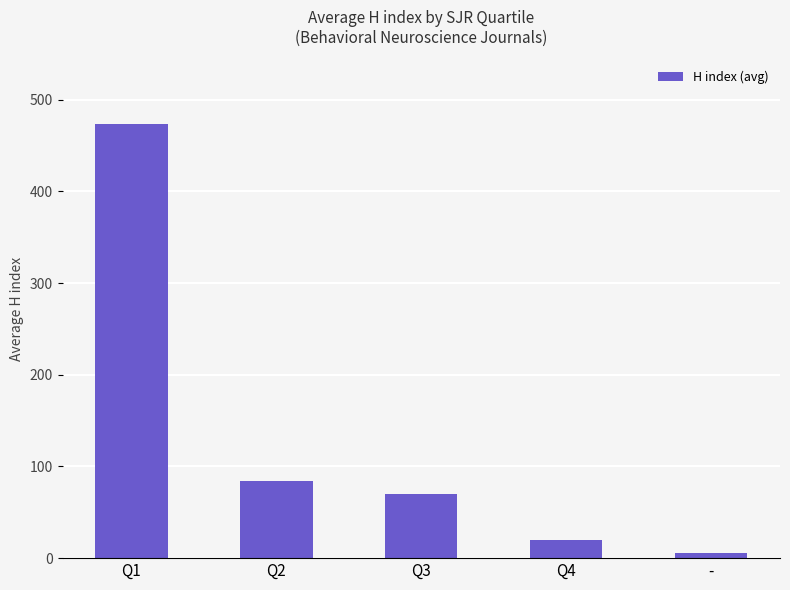

Which label corresponds to the smallest value in the chart?

-